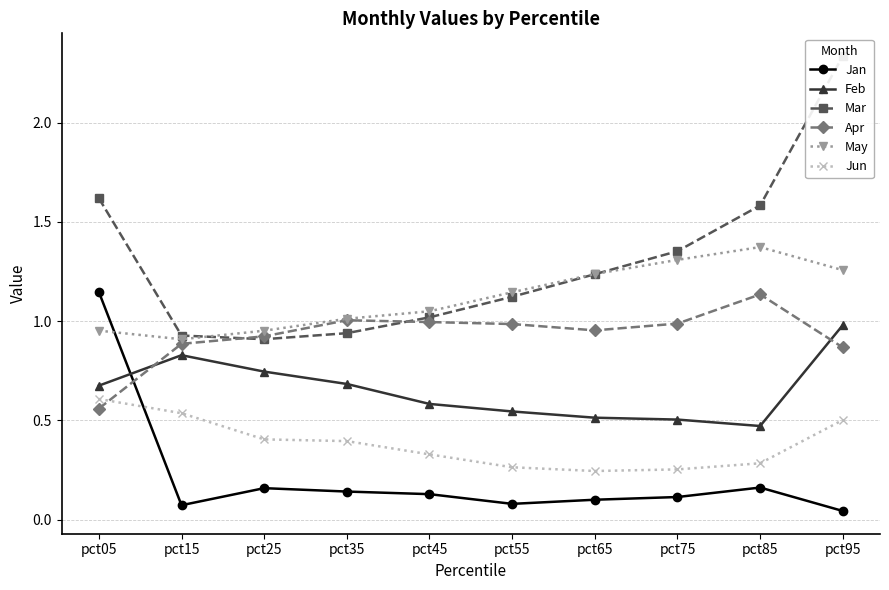

What is the spread (max minus min) of values at pct95?

2.3